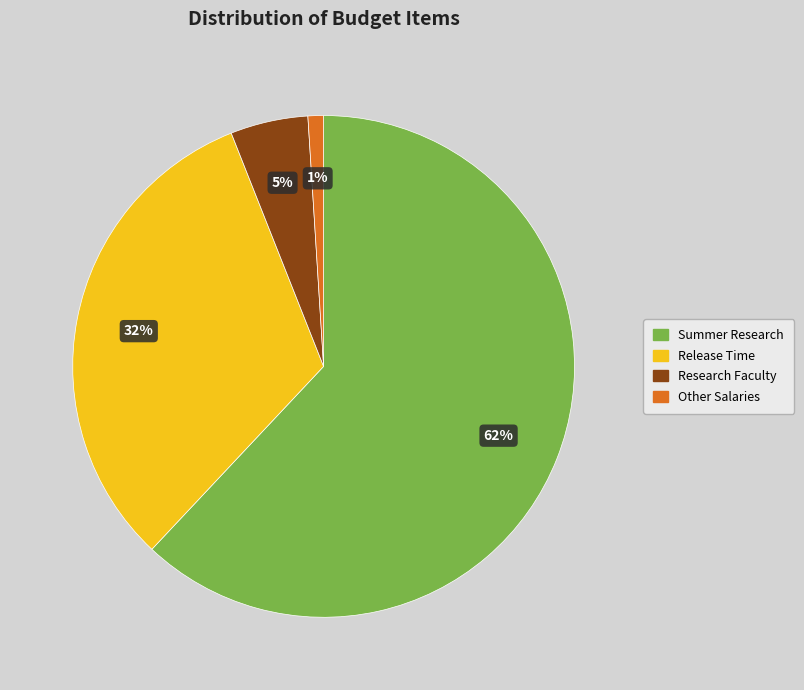

What is the smallest slice in the pie chart?

Other Salaries